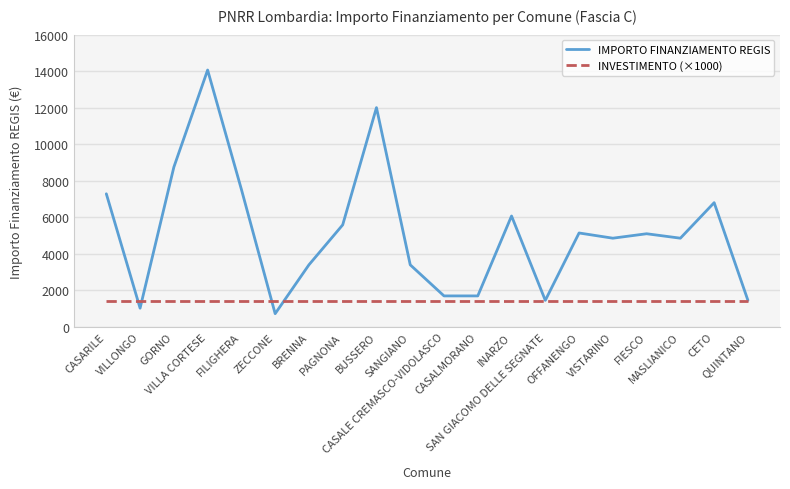

Which series has the largest range (max minus min)?

IMPORTO FINANZIAMENTO REGIS